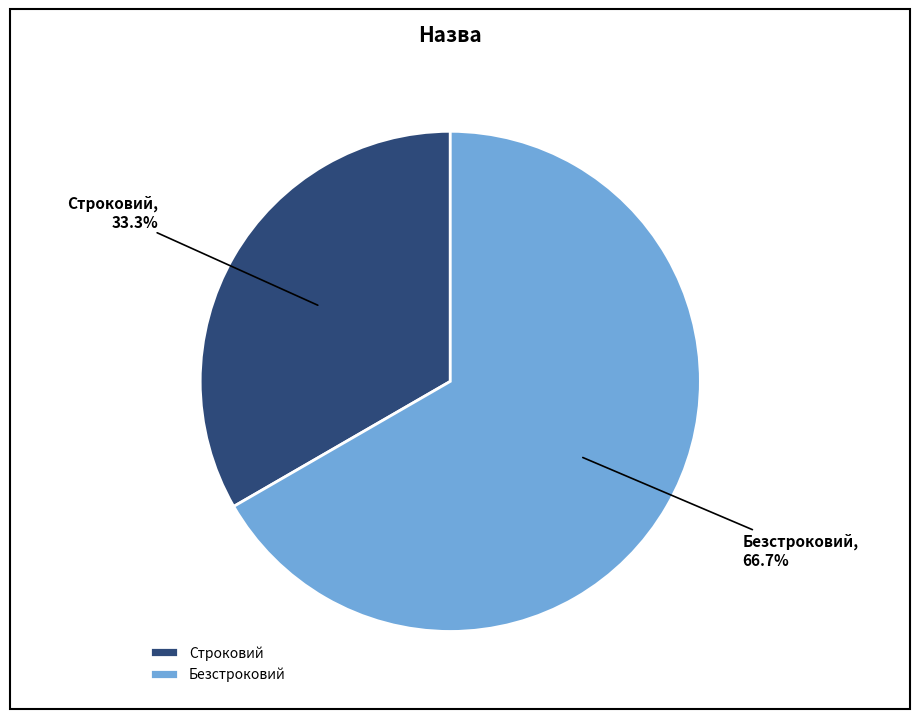

How many slices are in this pie chart?

2